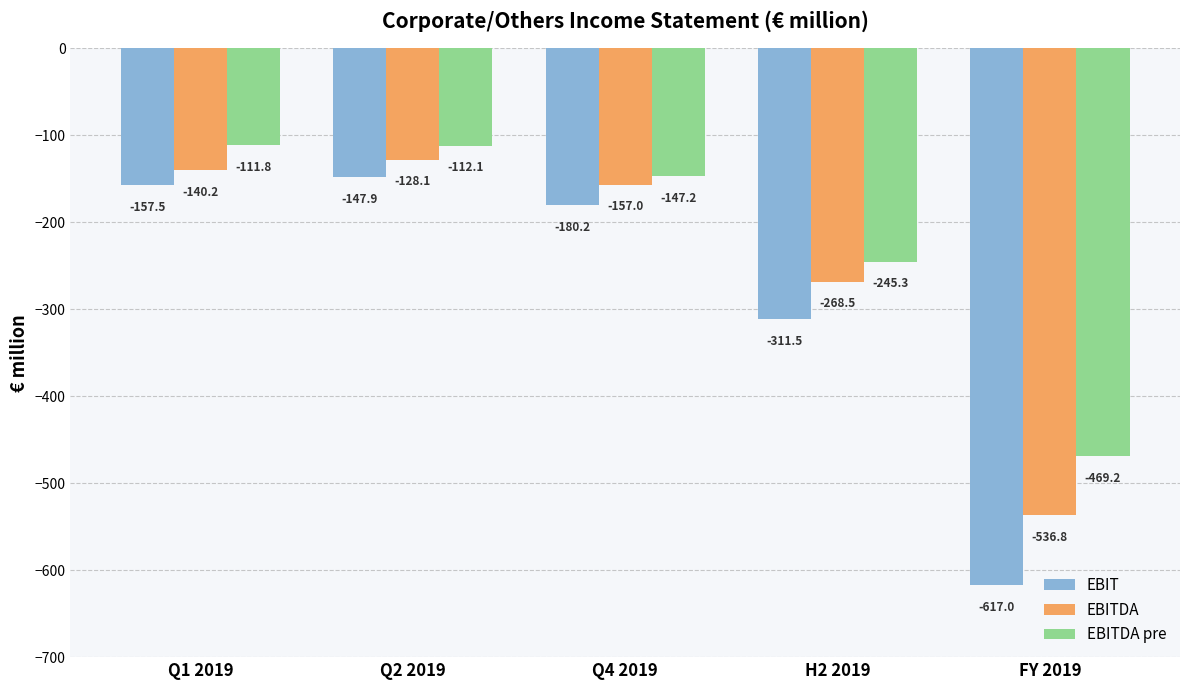

Reading left to right, extract all data points from this chart.

EBIT: -157.5	-147.9	-180.2	-311.5	-617.0
EBITDA: -140.2	-128.1	-157.0	-268.5	-536.8
EBITDA pre: -111.8	-112.1	-147.2	-245.3	-469.2